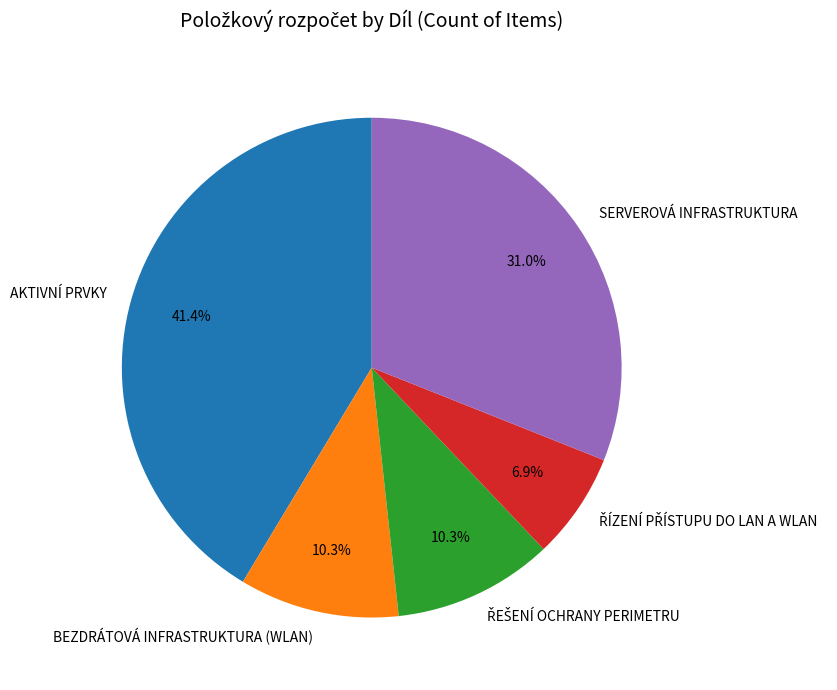

Between AKTIVNÍ PRVKY and BEZDRÁTOVÁ INFRASTRUKTURA (WLAN), which is larger?

AKTIVNÍ PRVKY